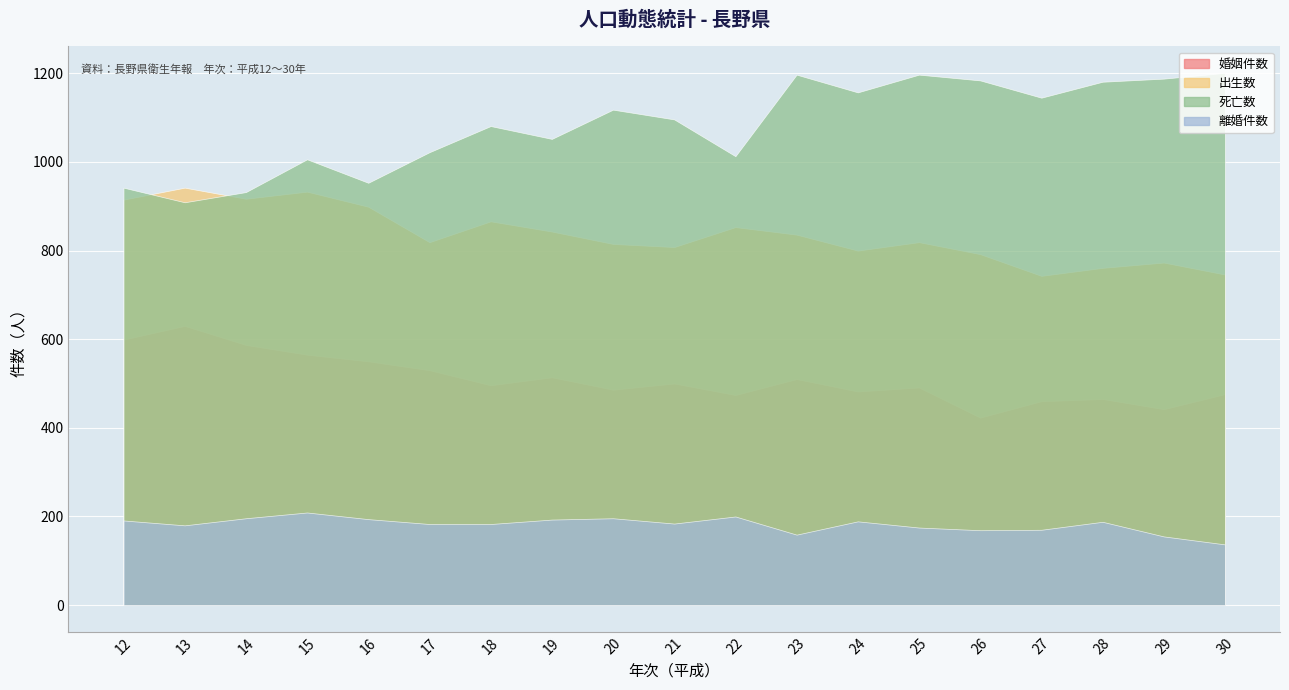

True or false: 離婚件数 and 死亡数 cross at least once.

False